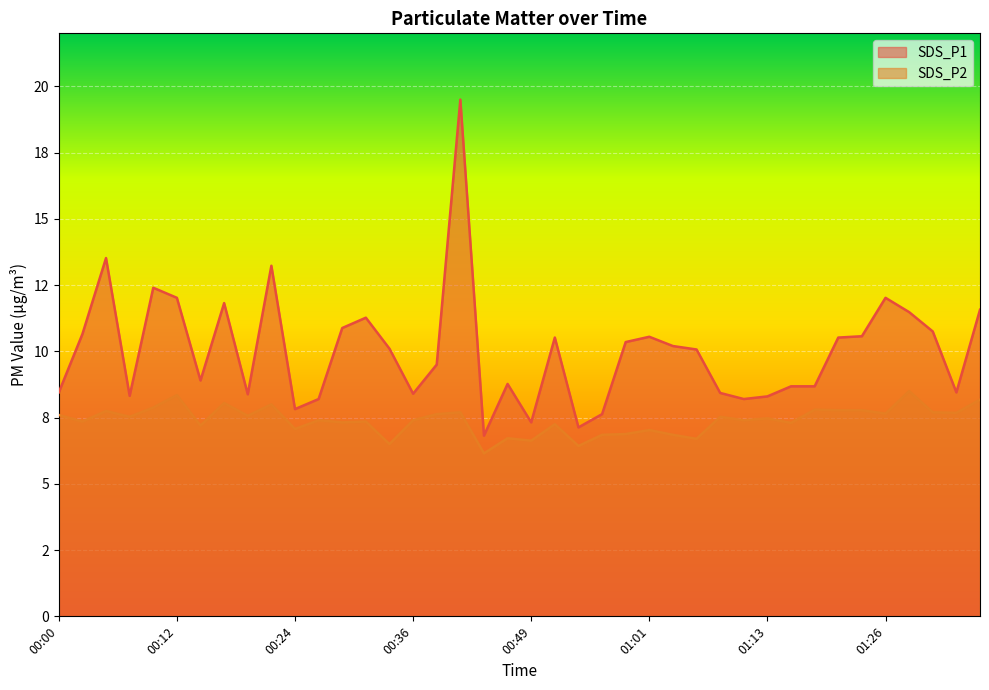

What is the total value across all series at 00:17?

19.9